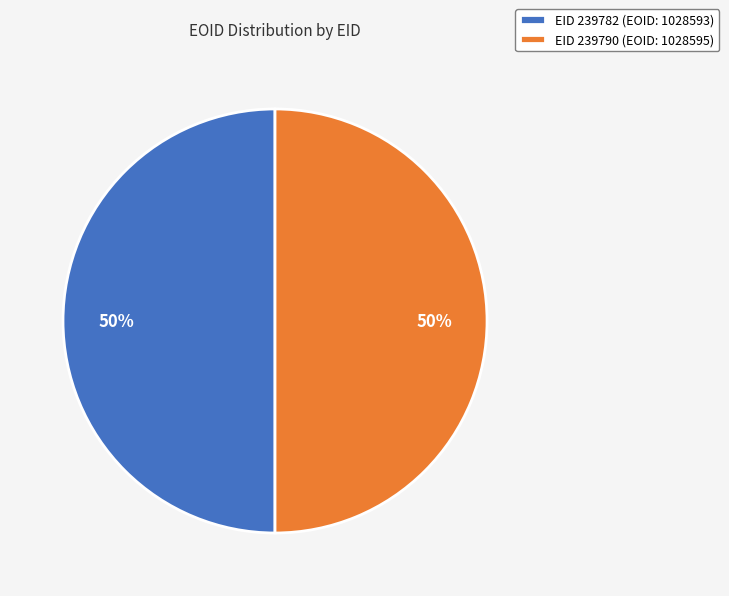

To the nearest percent, what is the combined percentage of EID 239790 (EOID: 1028595) and EID 239782 (EOID: 1028593)?

100%